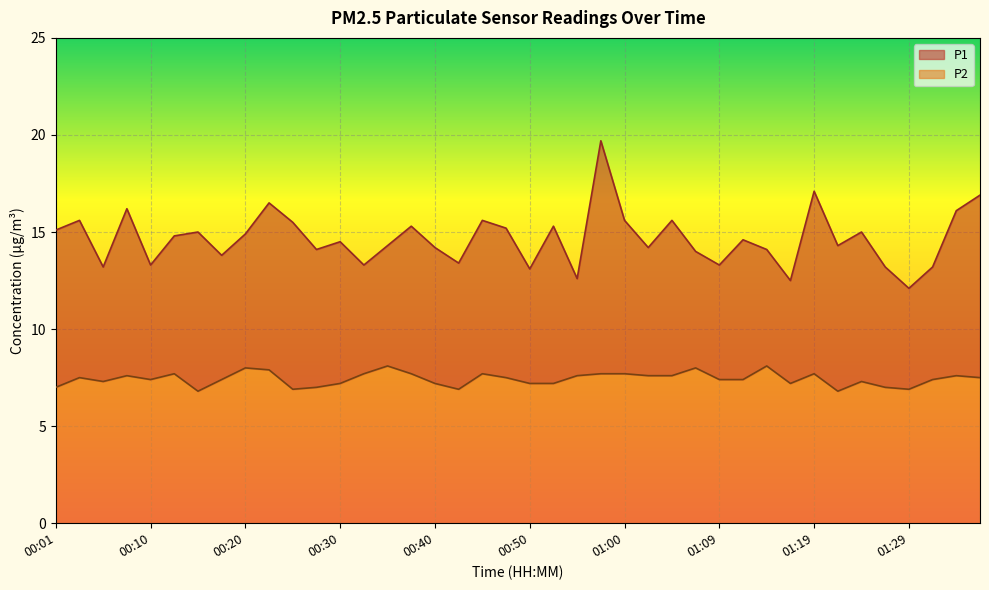

Does the chart display data point markers on the line(s)?

No